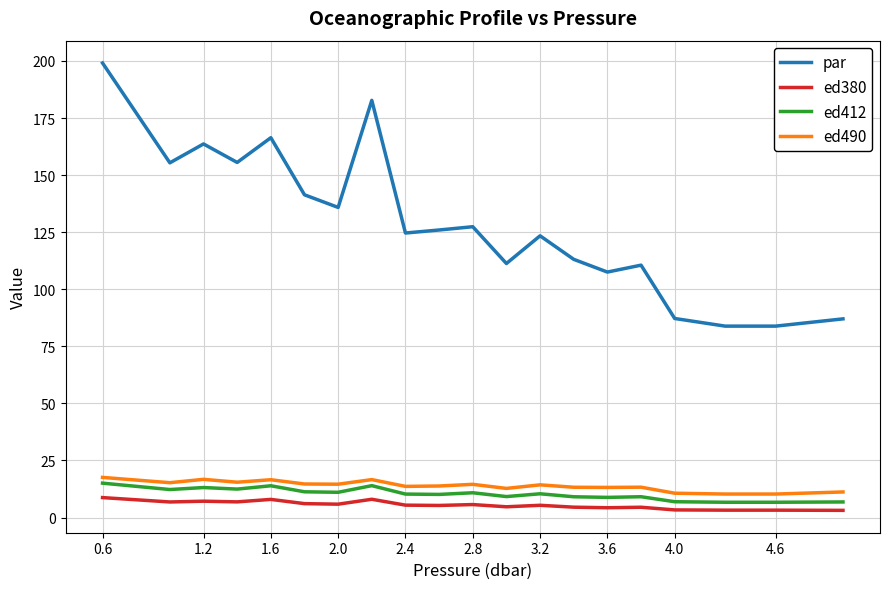

What is the minimum value for ed412?

6.7